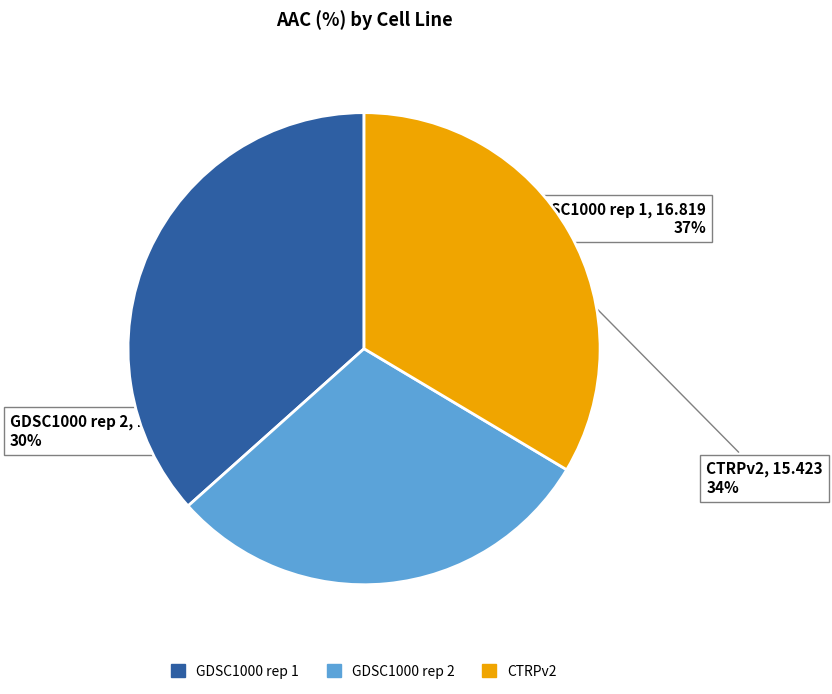

Between GDSC1000 rep 1 and CTRPv2, which is larger?

GDSC1000 rep 1